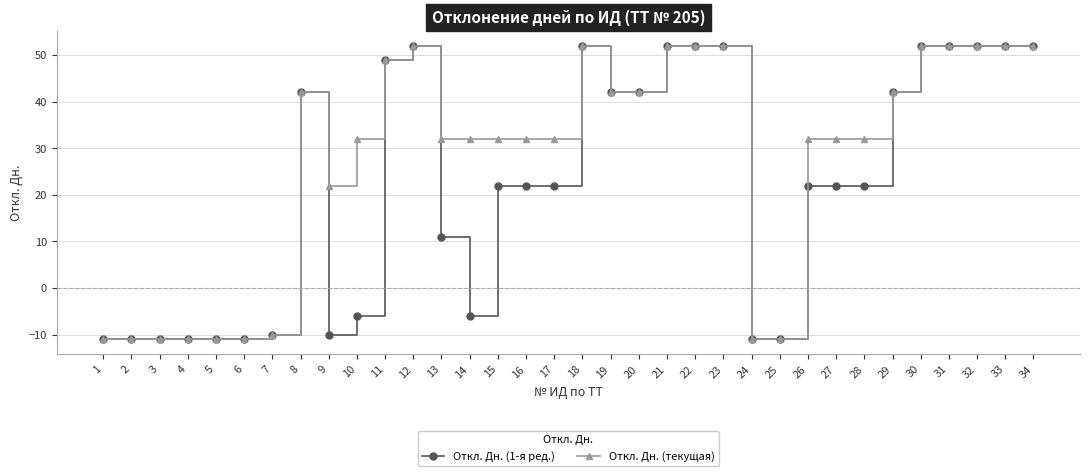

The value of Откл. Дн. (текущая) at 26 is 32. True or false?

True